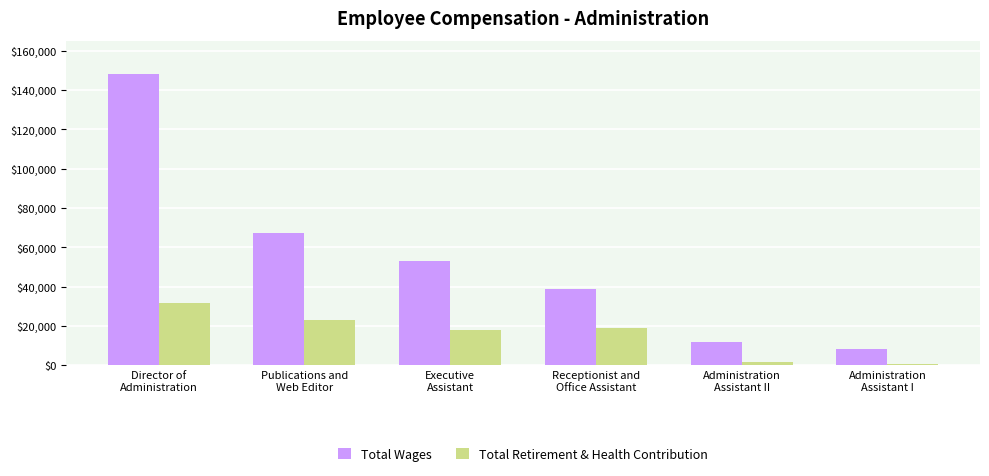

What are all the series names shown in the legend?

Total Wages, Total Retirement & Health Contribution